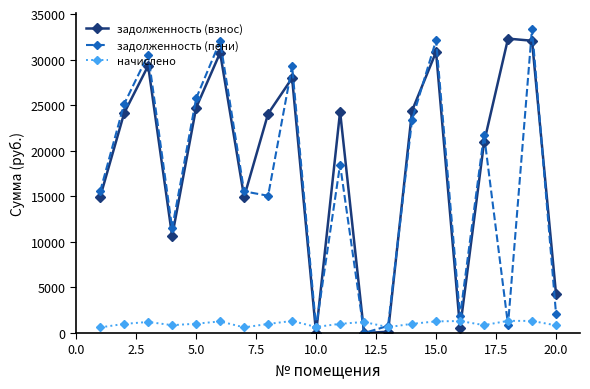

At how many categories does at least one series exceed 28710?

6